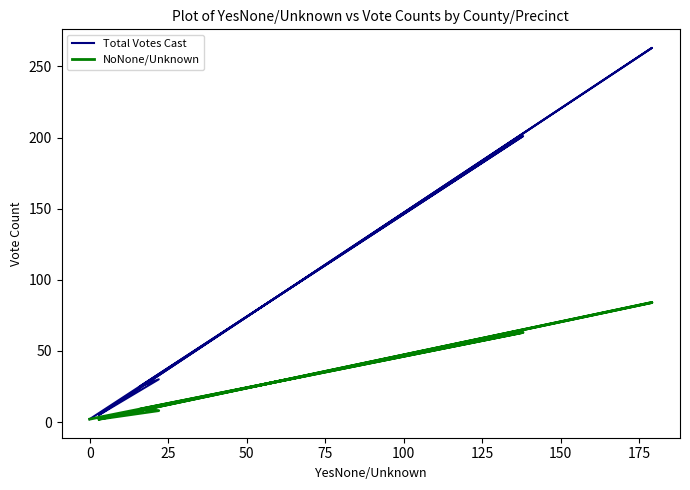

How many interior local valleys does the NoNone/Unknown series have?

1